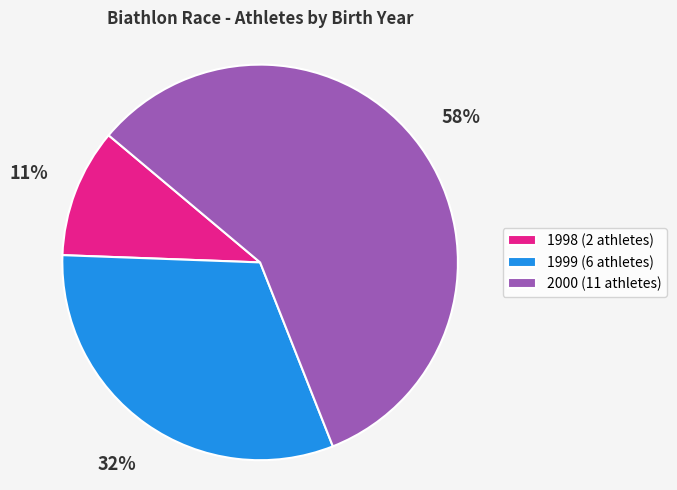

The 1999 slice represents 23% of the pie. True or false?

False